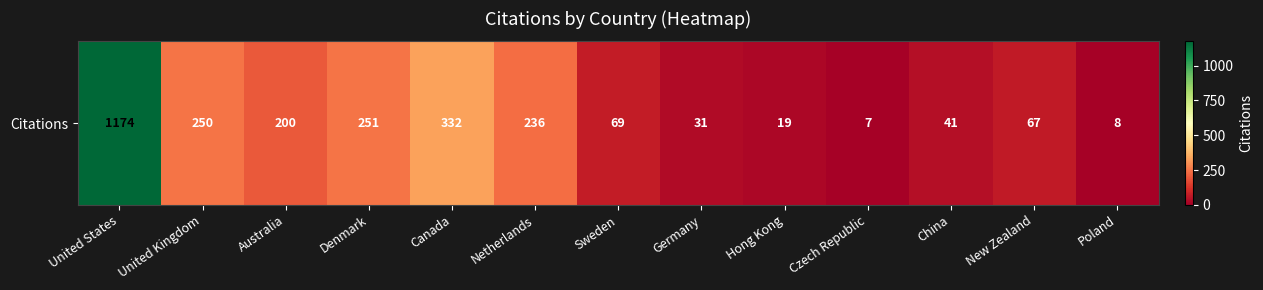

Which label corresponds to the largest value in the chart?

United States